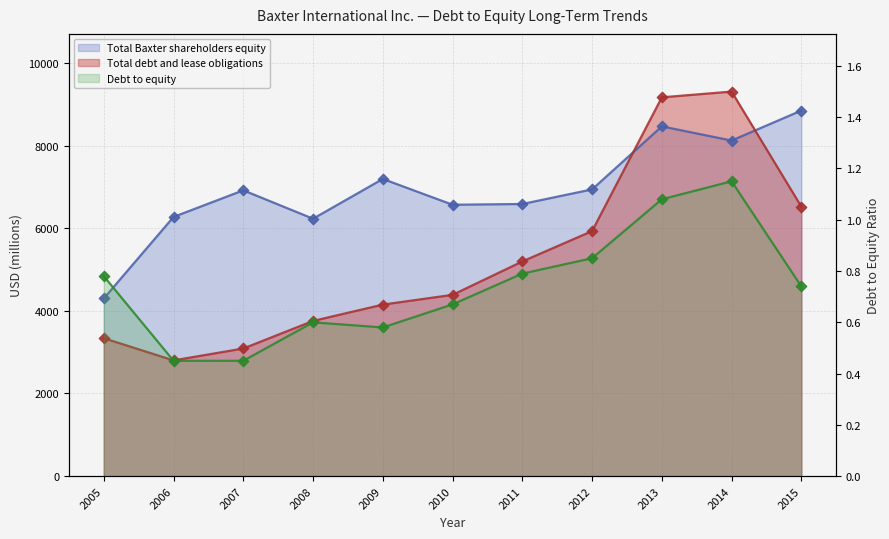

Which series contains the lowest Y value?

Debt to equity